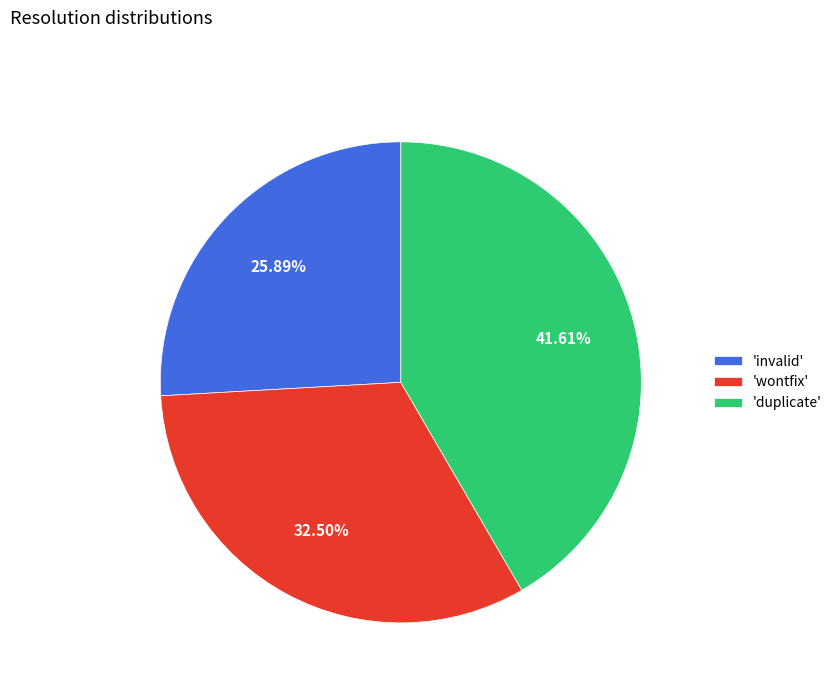

Is the sum of 'wontfix' and 'duplicate' greater than half?

Yes